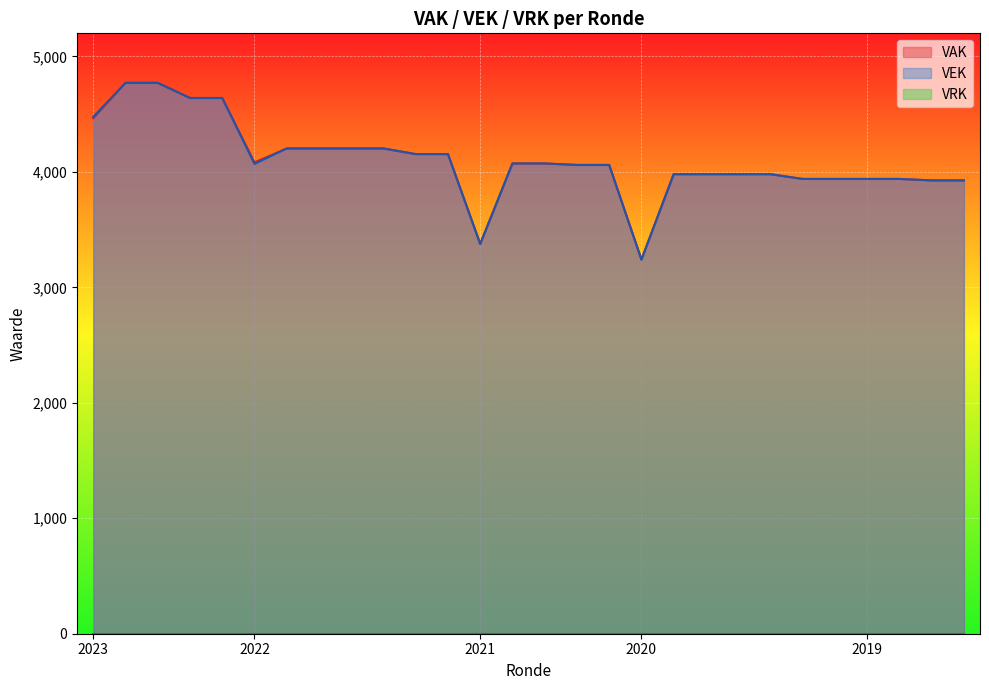

Reading left to right, extract all data points from this chart.

VAK: 4465	4771	4771	4640	4640	4082	4203	4203	4203	4203	4154	4154	3376	4073	4073	4060	4060	3241	3980	3980	3980	3980	3939	3939	3939	3939	3926	3926
VEK: 4478	4771	4771	4640	4640	4069	4203	4203	4203	4203	4154	4154	3376	4073	4073	4060	4060	3240	3980	3980	3980	3980	3939	3939	3939	3939	3926	3926